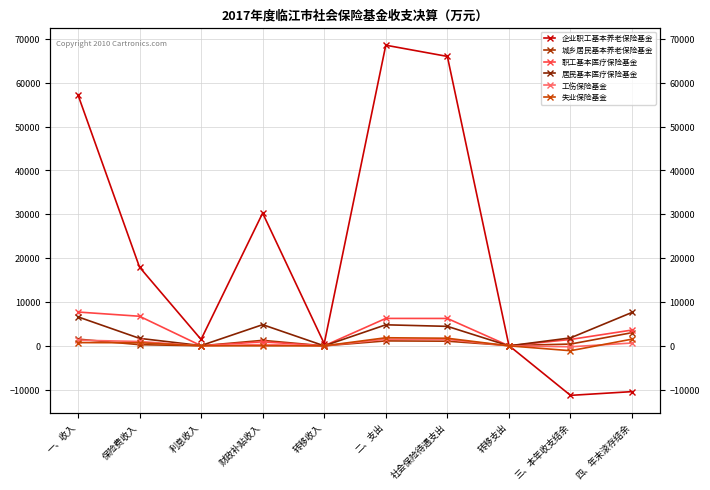

What is the value of the 职工基本医疗保险基金 point at the 1st from the left?

7713